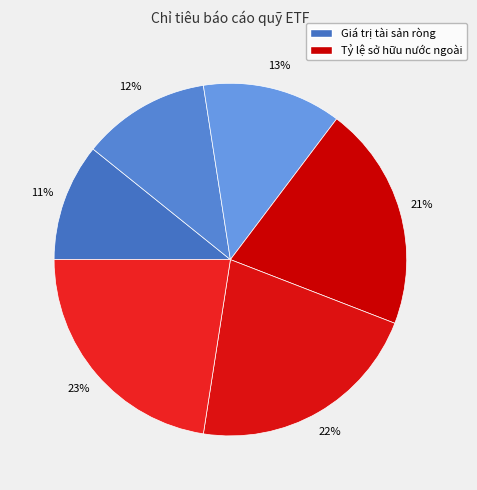

Which slice is the largest?

Tỷ lệ sở hữu